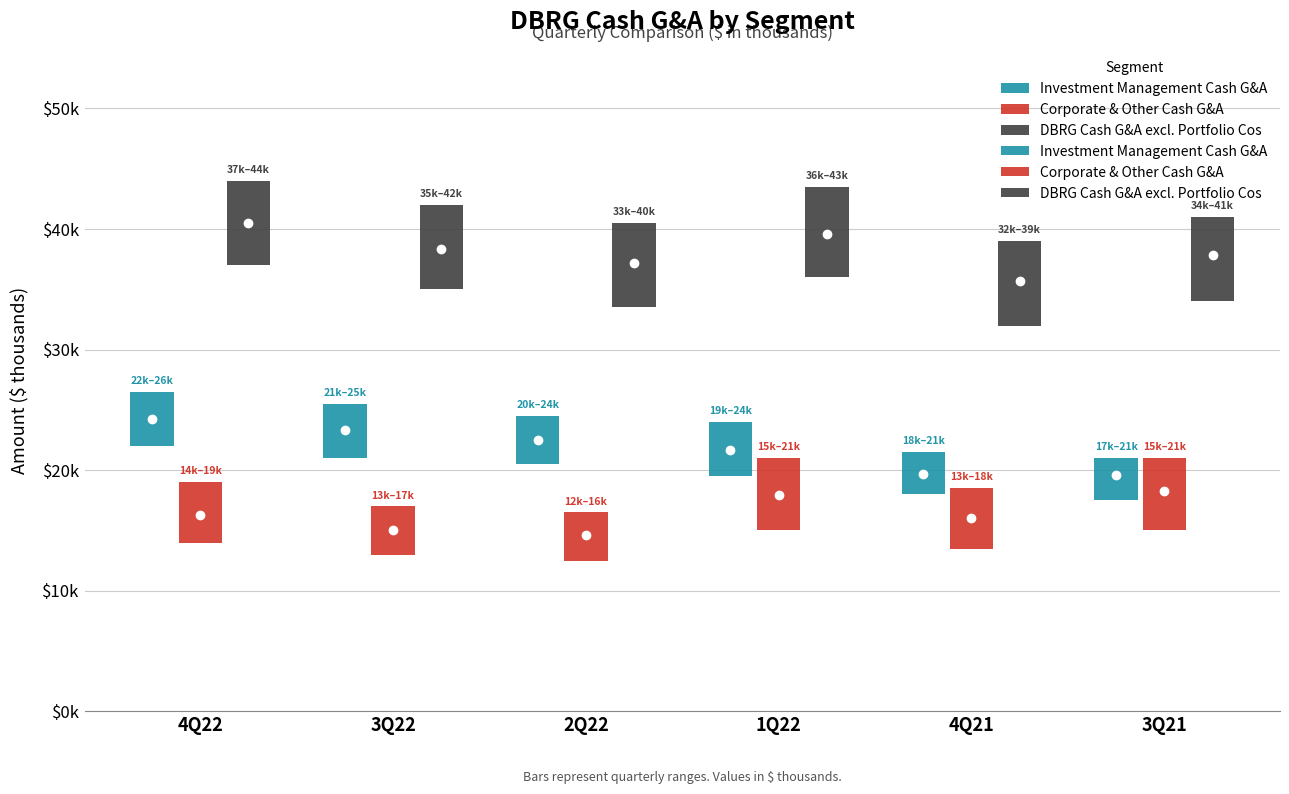

Are the bars grouped side by side (vs. stacked)?

Yes